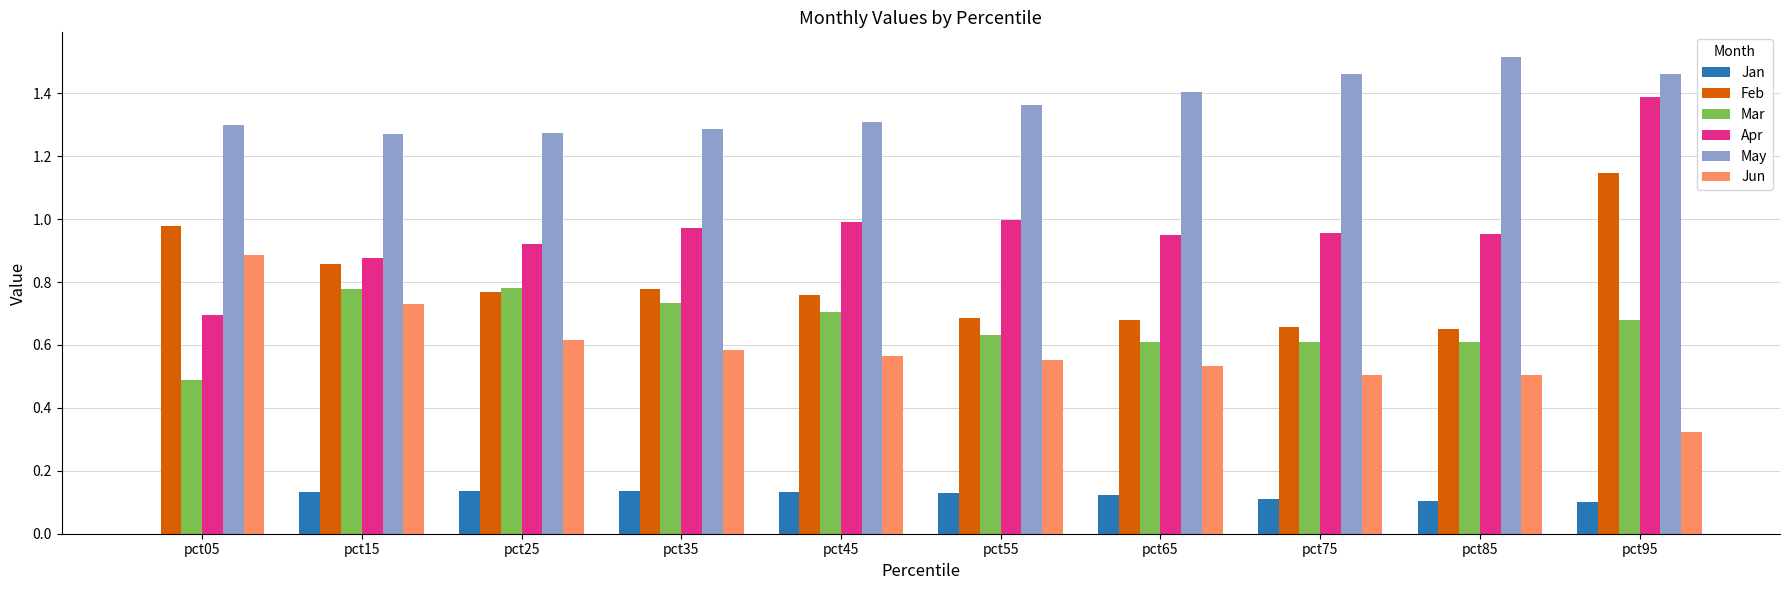

What are all the series names shown in the legend?

Jan, Feb, Mar, Apr, May, Jun